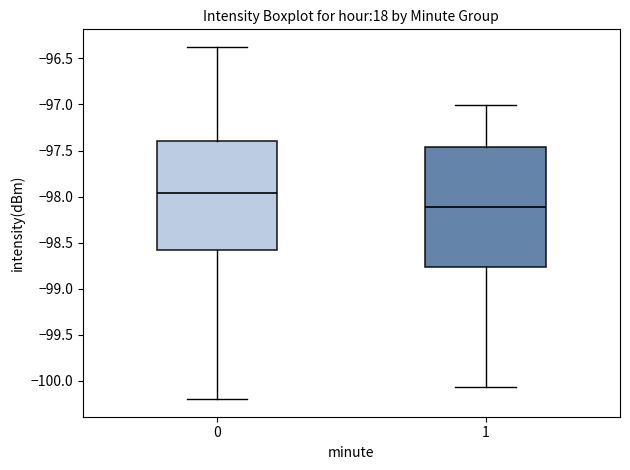

Reading left to right, read every box against the y-axis: the position of its median line, the range the box covers, and the ends of its whiskers. The values are not printed on the chart, so give them approximately, as read against the axis.

0: median -97.95, box -98.60 to -97.40, whiskers -100.20 to -96.35
1: median -98.10, box -98.75 to -97.45, whiskers -100.05 to -97.00